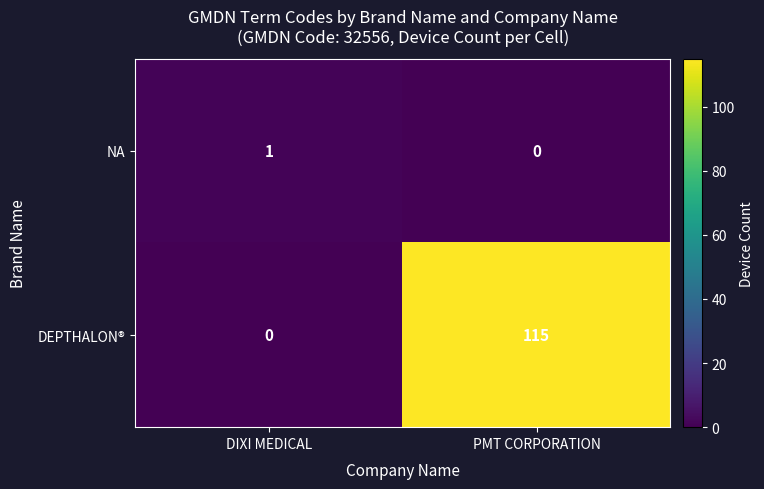

Which category has the highest value in the DEPTHALON® series?

PMT CORPORATION